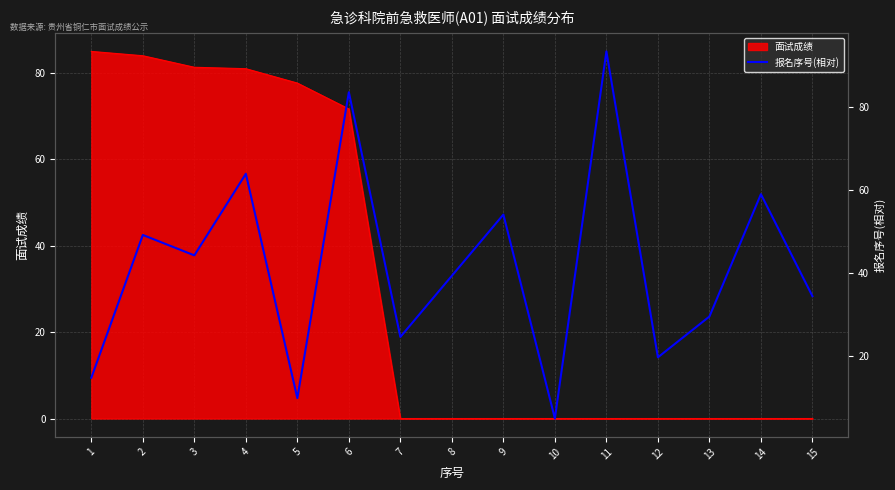

Is it true that 面试成绩 equals 33.2 at 6?

False